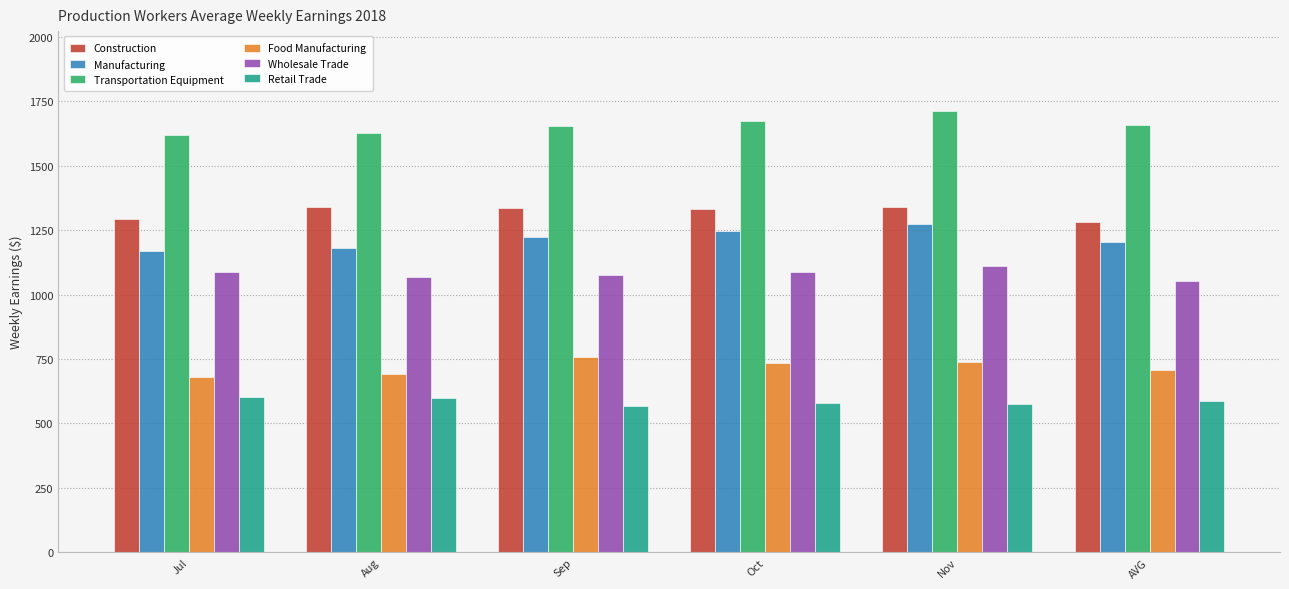

Which series changed the most between Sep and Nov?

Transportation Equipment